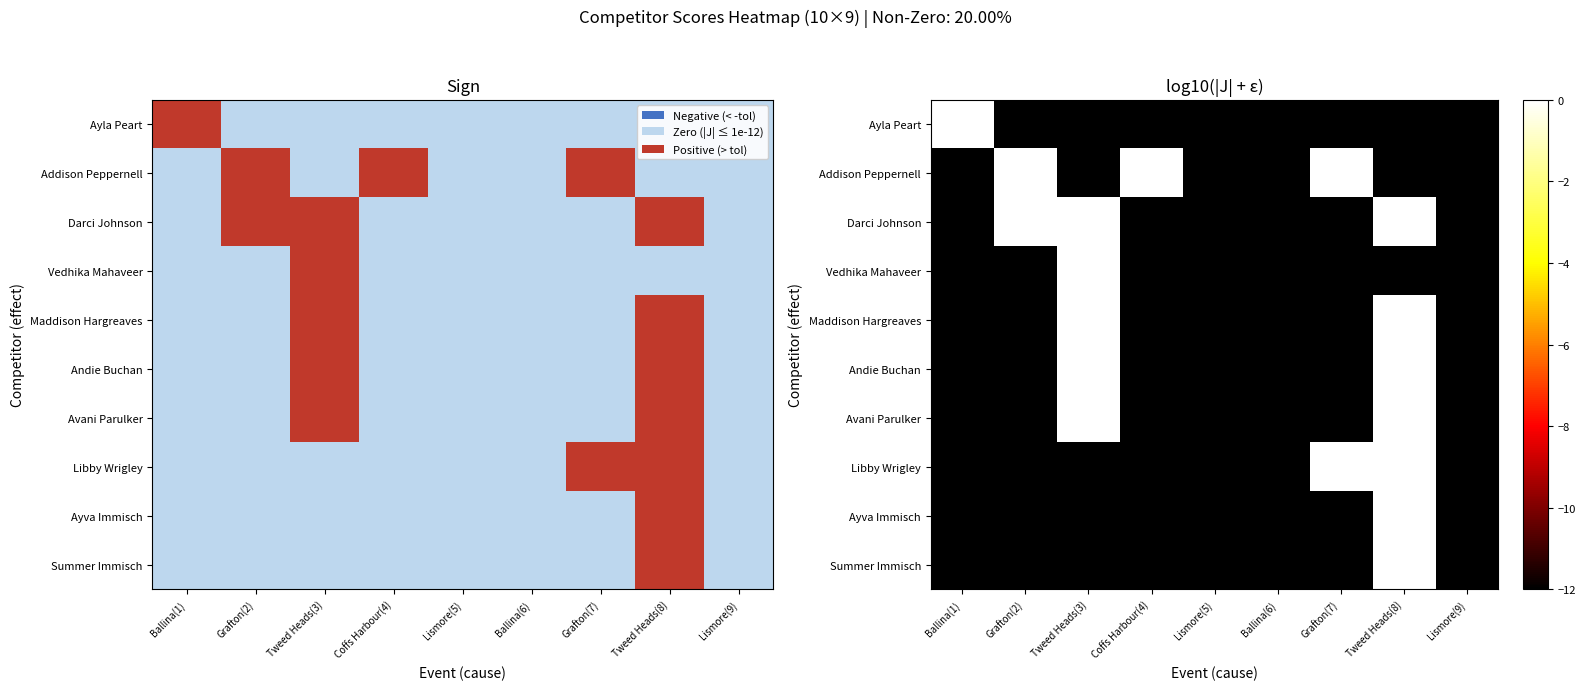

List the series in order of their peak value, highest first.

Ayla Peart, Addison Peppernell, Vedhika Mahaveer, Avani Parulker, Libby Wrigley, Darci Johnson, Maddison Hargreaves, Andie Buchan, Ayva Immisch, Summer Immisch